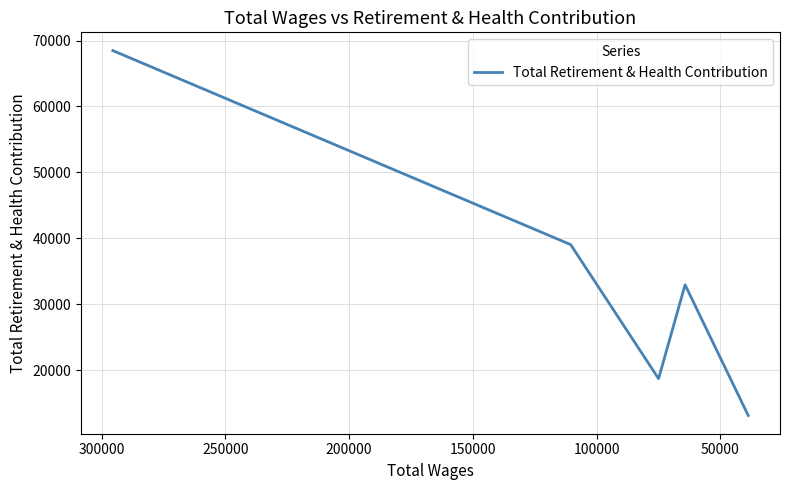

How many points are higher than both their immediate neighbors (excluding endpoints)?

1